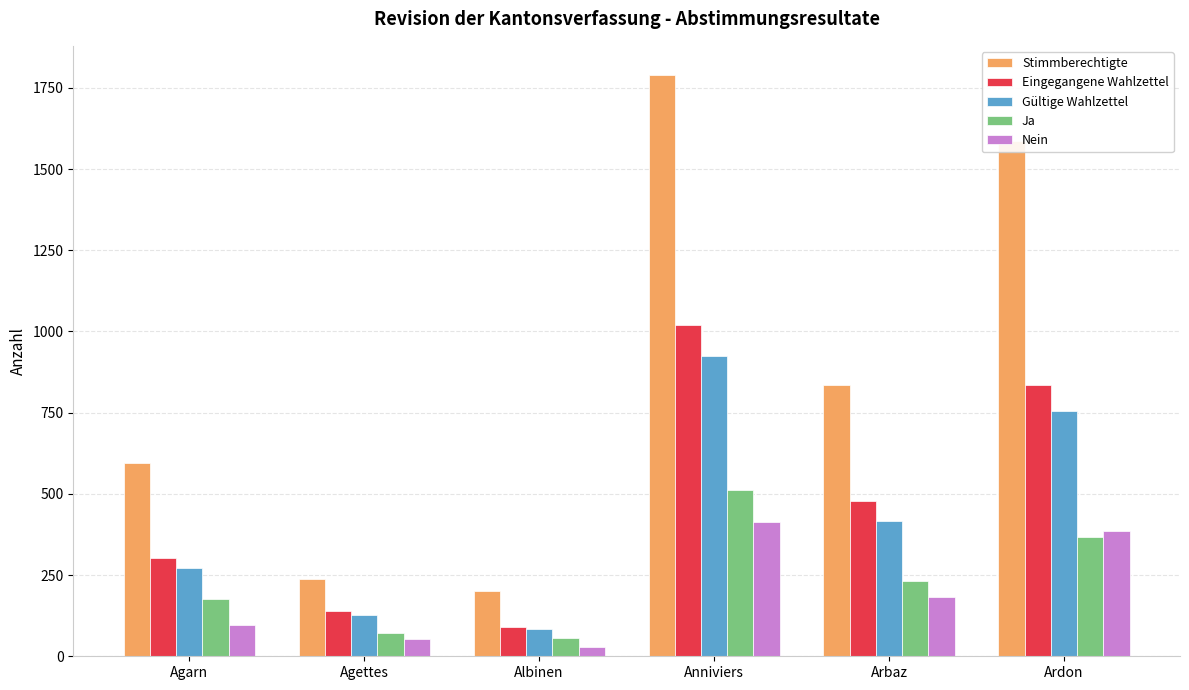

What is the difference between the maximum and minimum values in the Gültige Wahlzettel series?

840